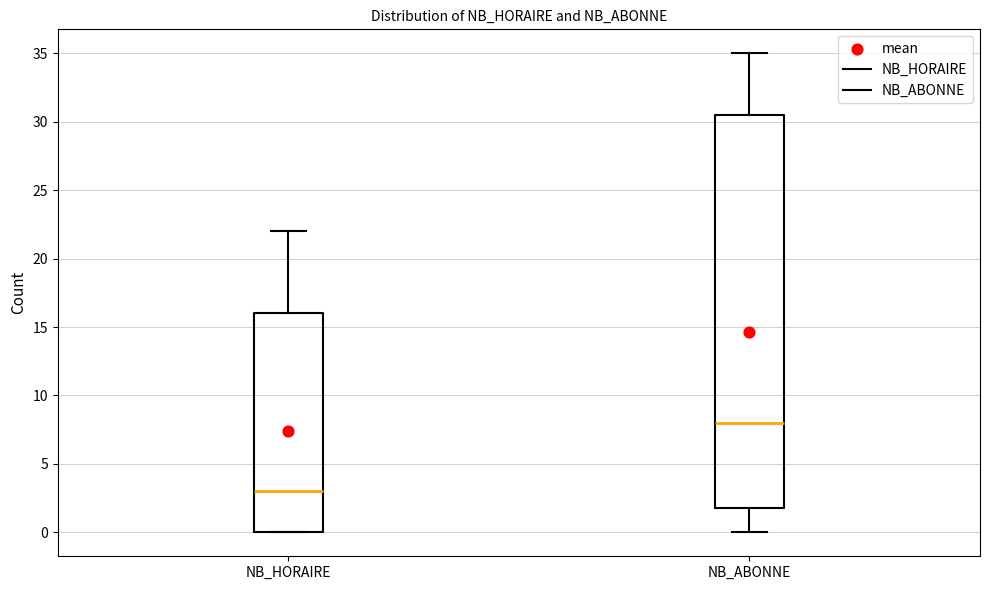

Which box has the lowest median line?

NB_HORAIRE